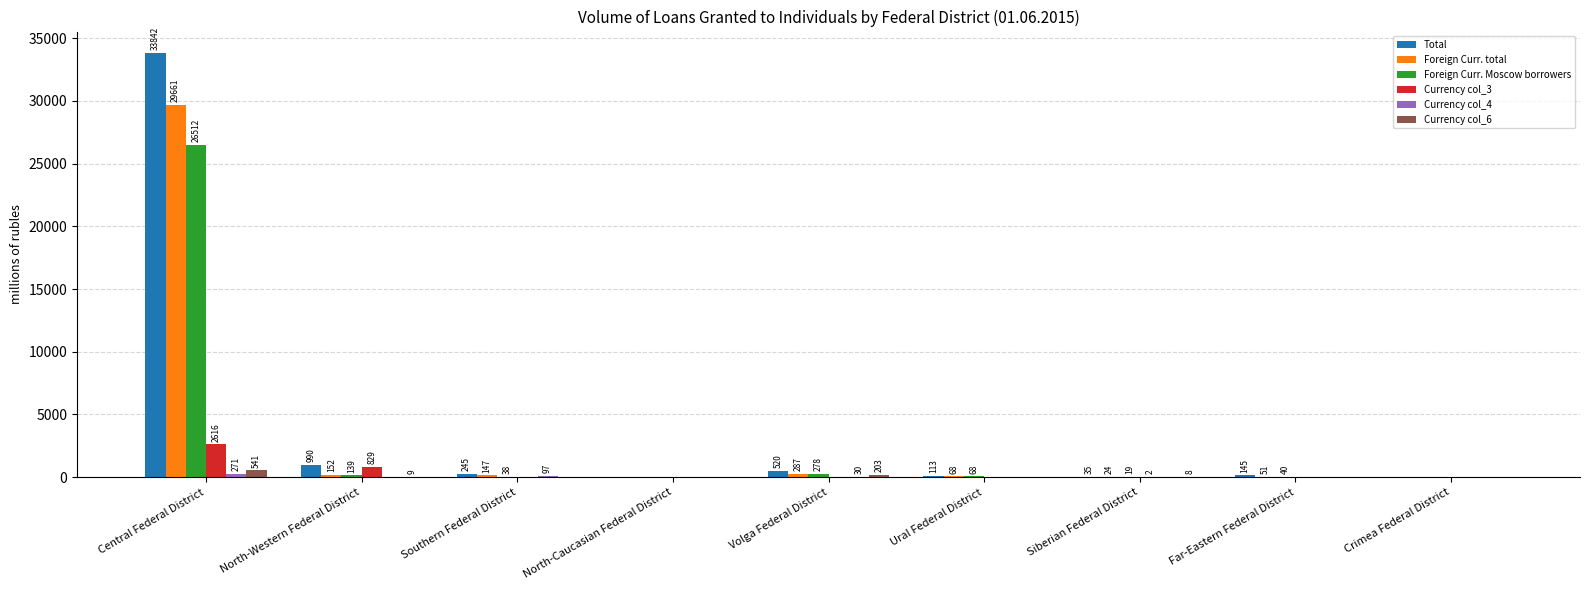

How many series are shown in this chart?

6